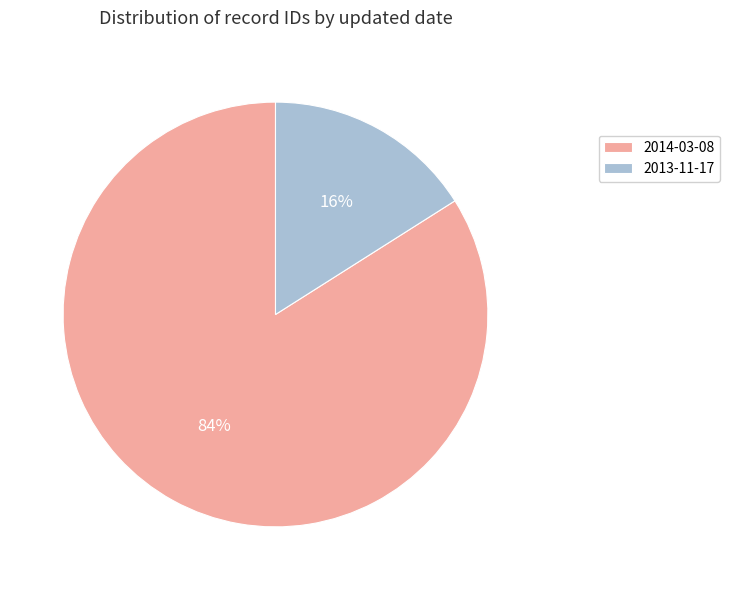

Is the sum of 2013-11-17 and 2014-03-08 greater than half?

Yes